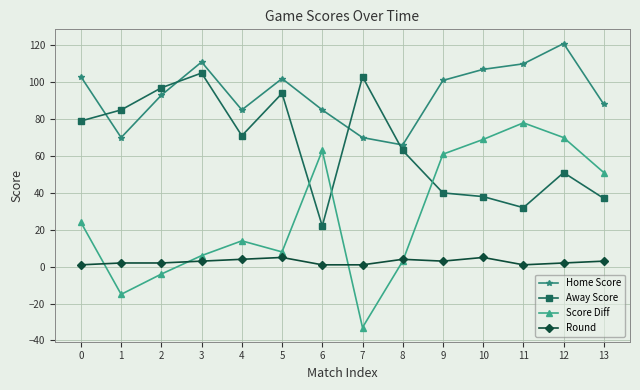

What are all the series names shown in the legend?

Home Score, Away Score, Score Diff, Round